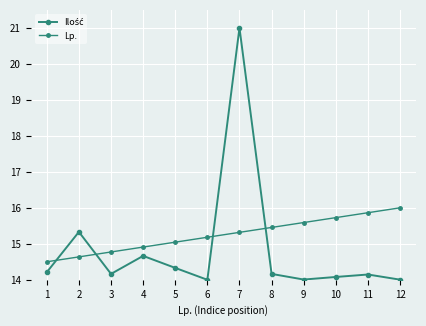

How many lines are shown in the chart?

2